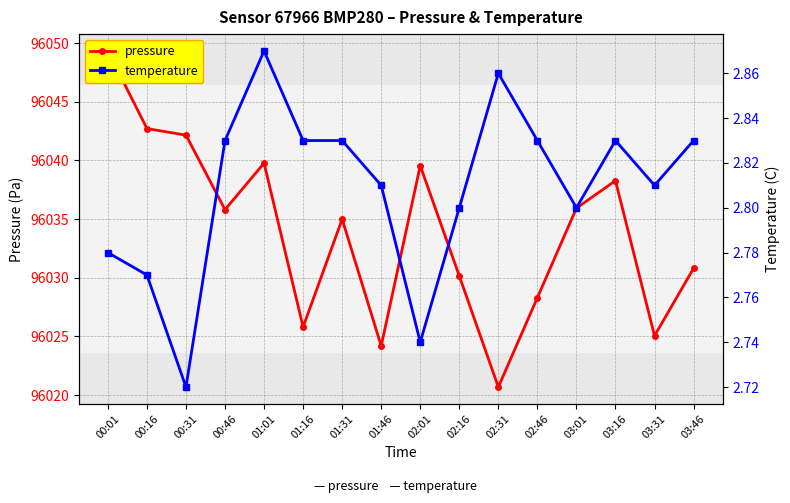

The value of temperature at 00:01 is 3.7. True or false?

False